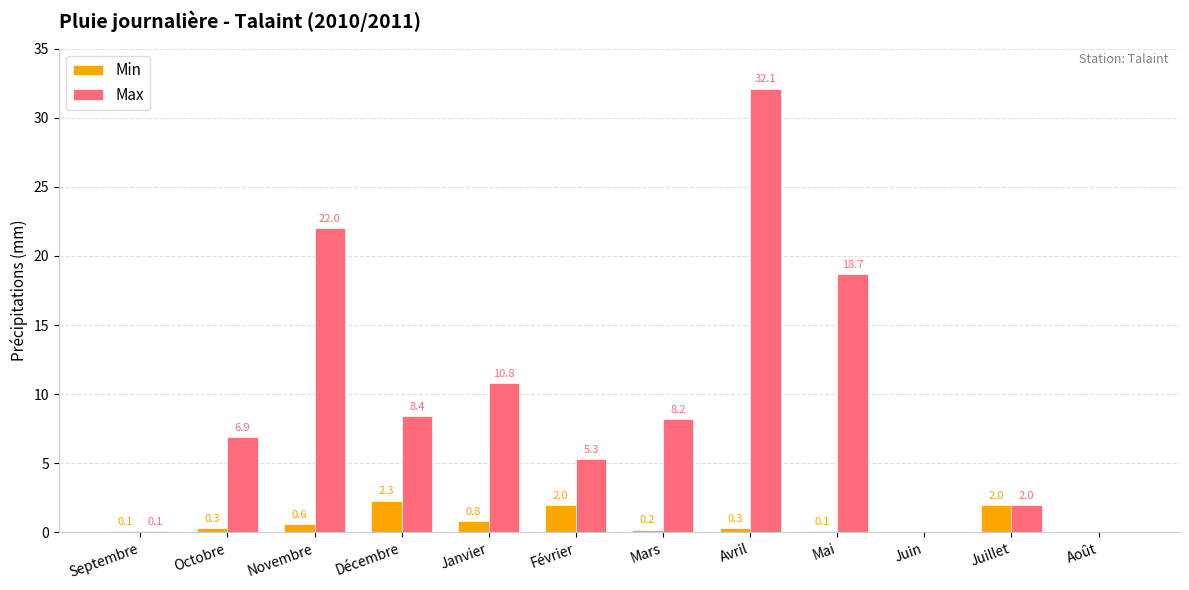

What is the difference between the Min values at Février and Avril?

1.7